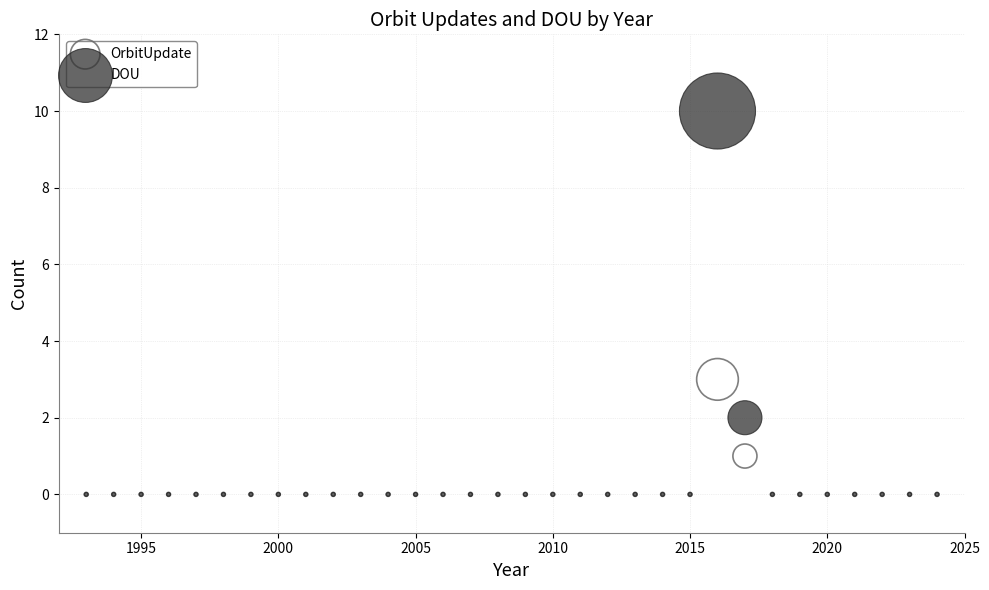

Across all series, what Y value is closest to 5?

3